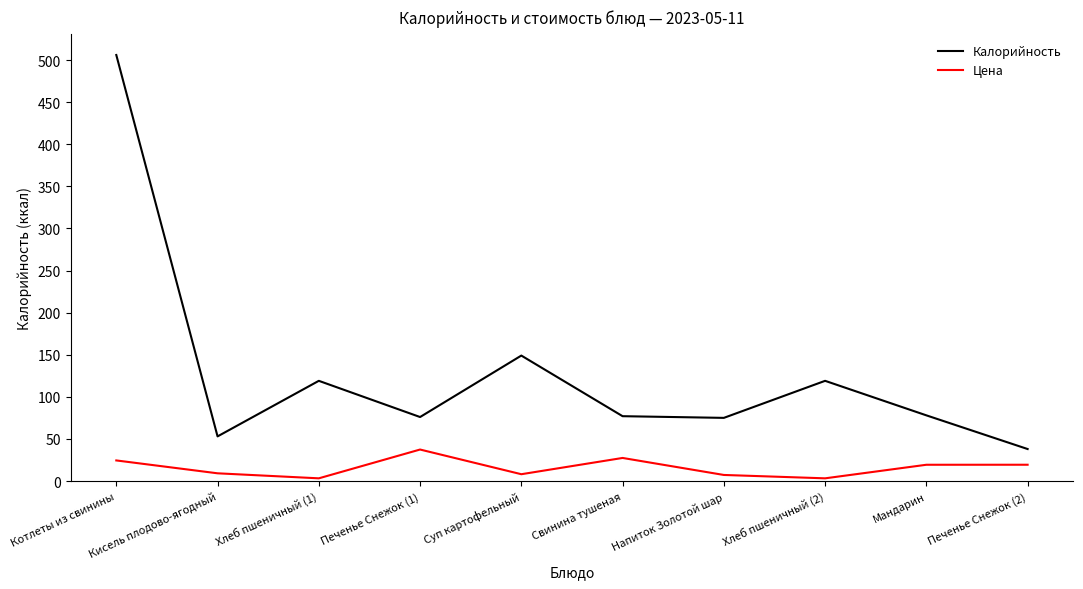

True or false: Калорийность has more than 1 points higher than both neighbors.

True